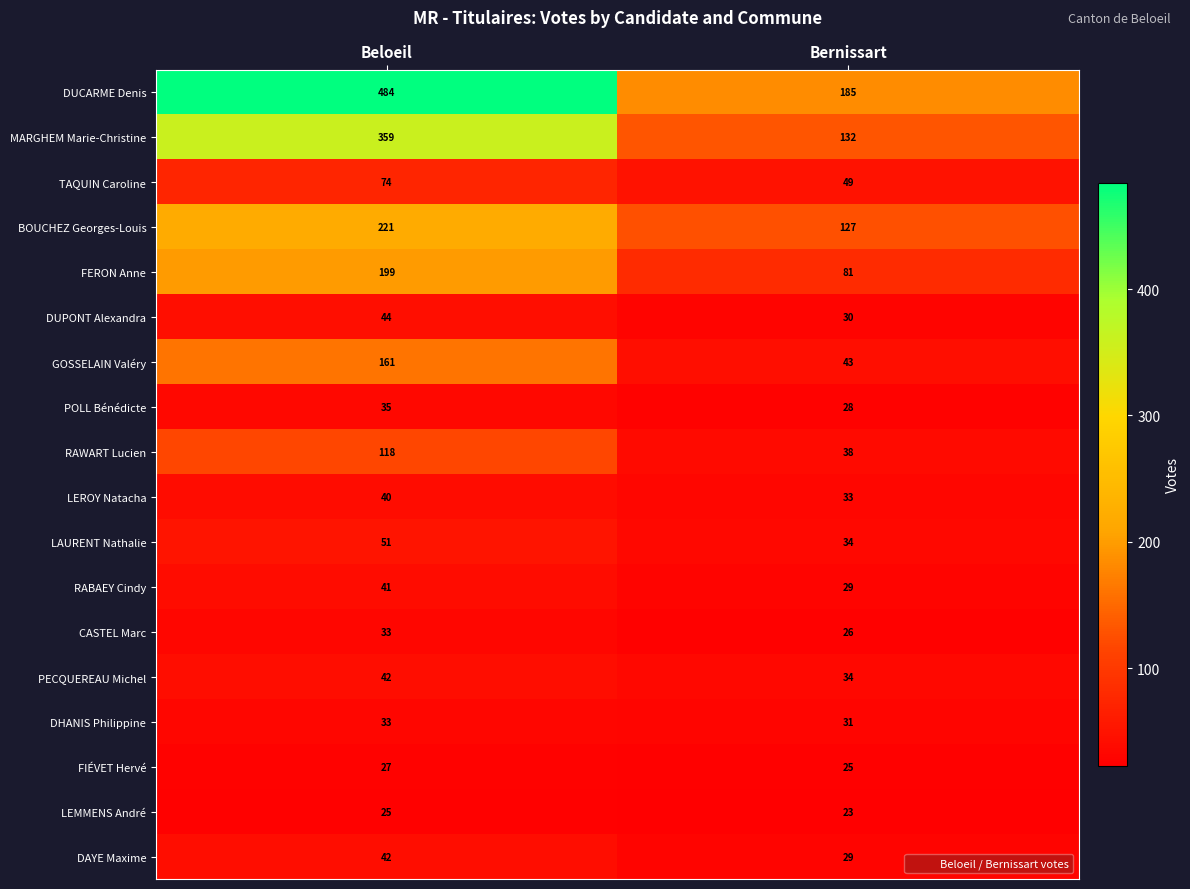

What is the difference between the maximum and minimum values in the FERON Anne series?

118